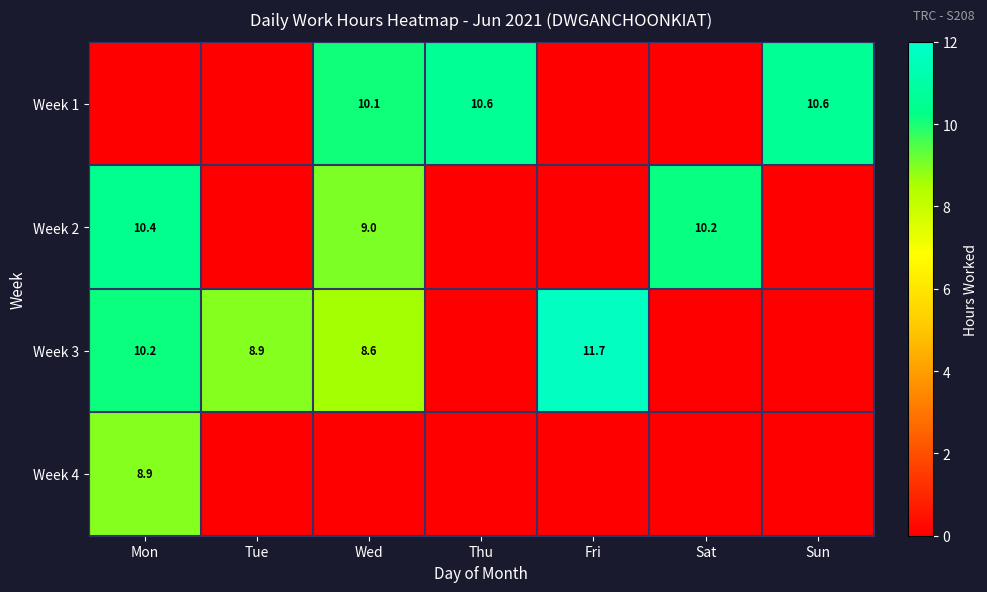

What is the sum of the Week 1 values at Sun and Wed?

20.7